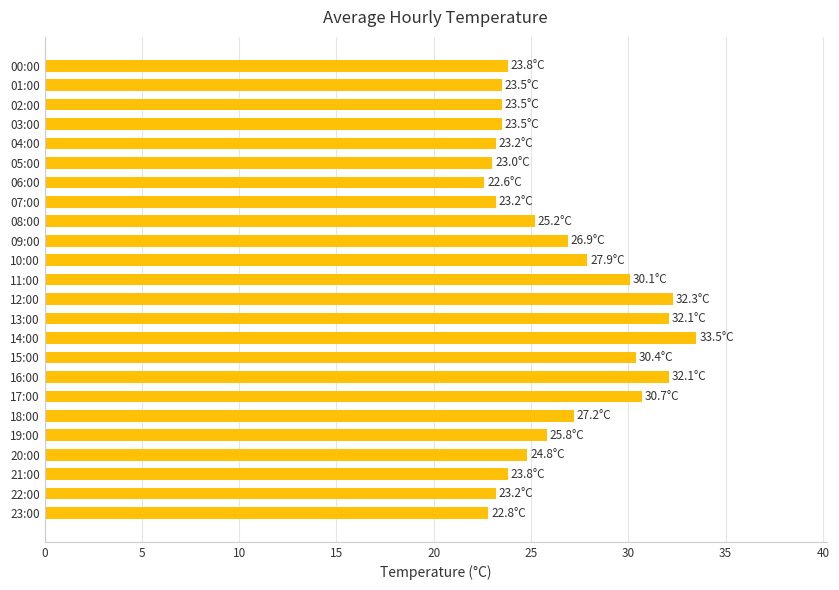

What position from the bottom is 02:00?

22